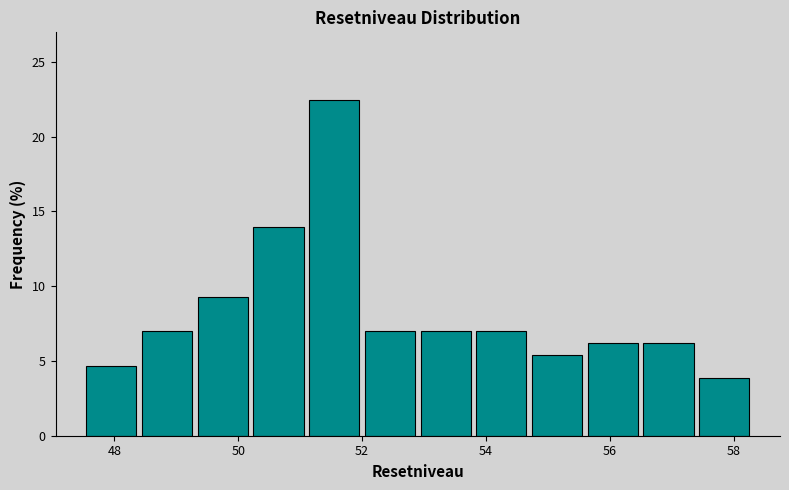

Which range on the x-axis has the tallest bar?

51.1 to 52.0